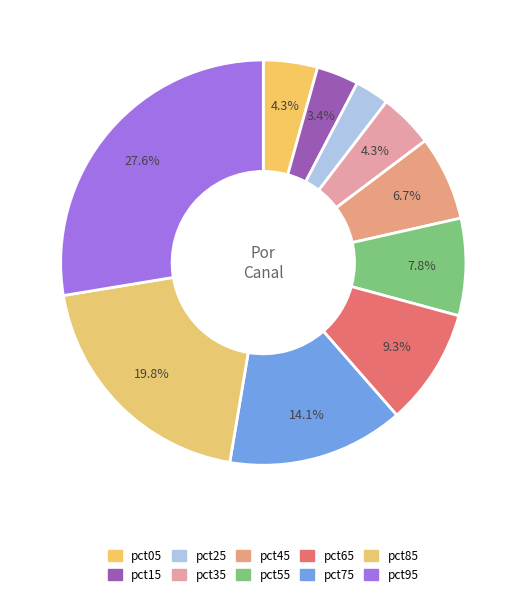

How many slices are in this pie chart?

10